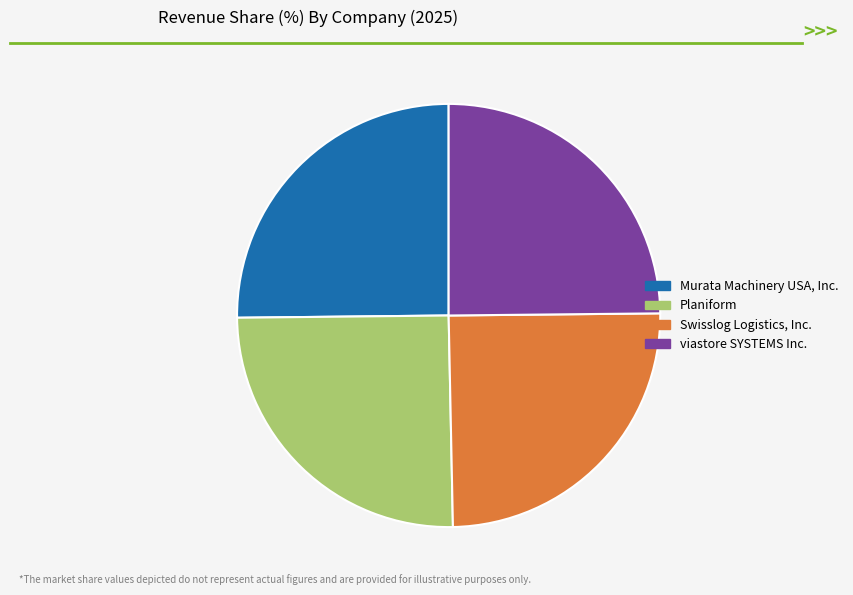

Is it true that Swisslog Logistics, Inc. is 25% of the pie?

True